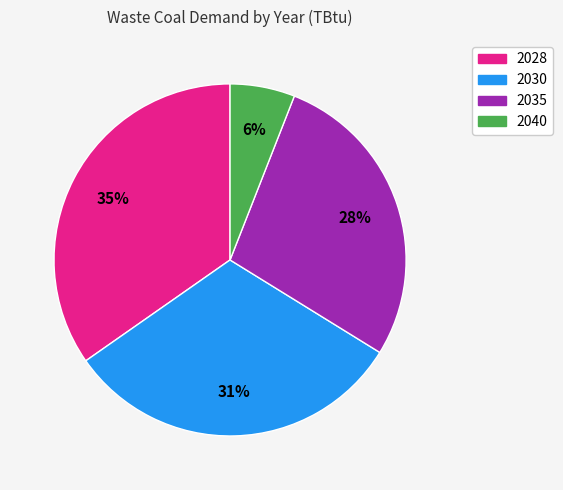

Is it true that 2028 is 22% of the pie?

False